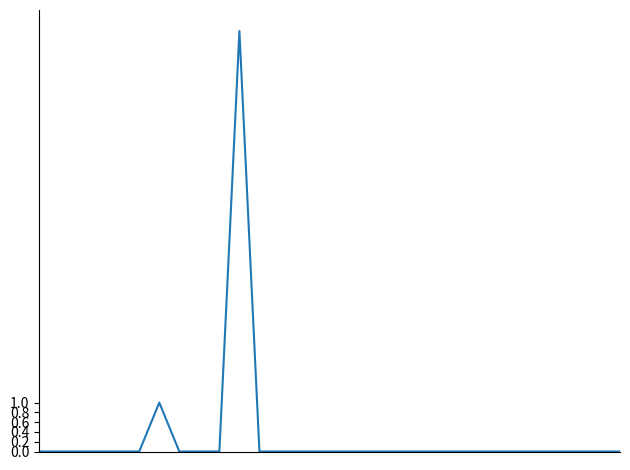

Does the chart display data point markers on the line(s)?

No